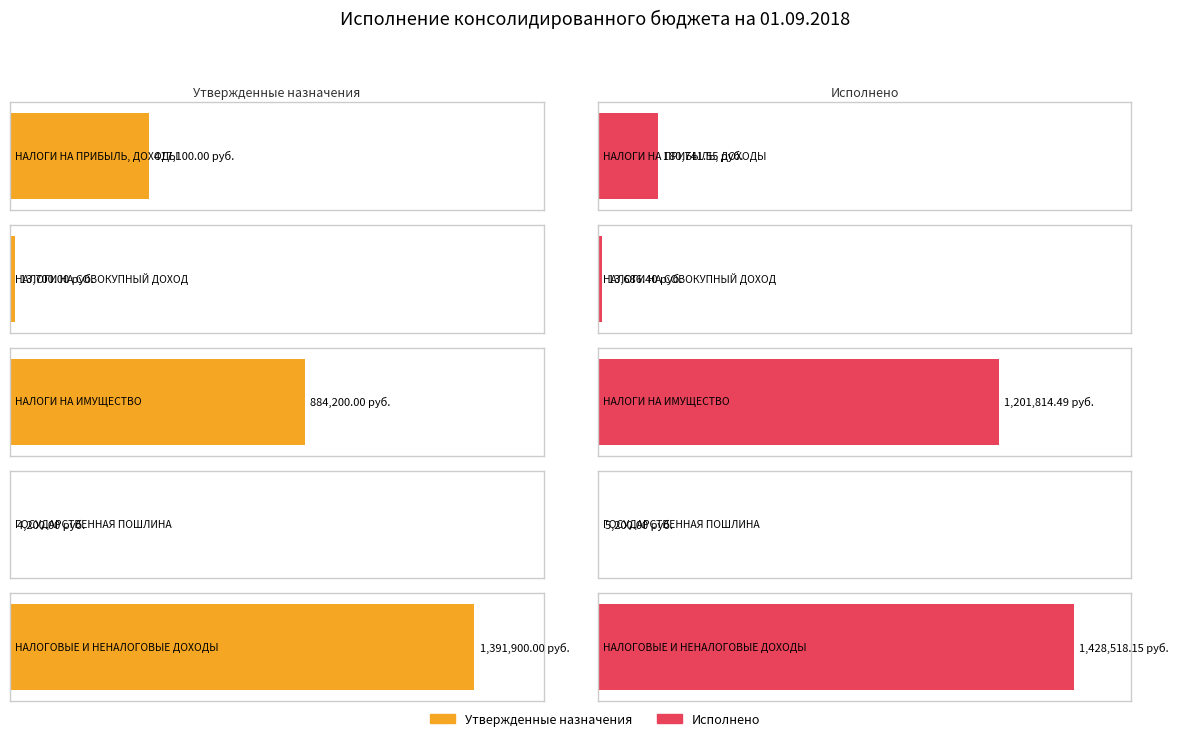

What is the sum of the Исполнено values at НАЛОГИ НА
ИМУЩЕСТВО and НАЛОГОВЫЕ И
НЕНАЛОГОВЫЕ ДОХОДЫ?

2630332.6